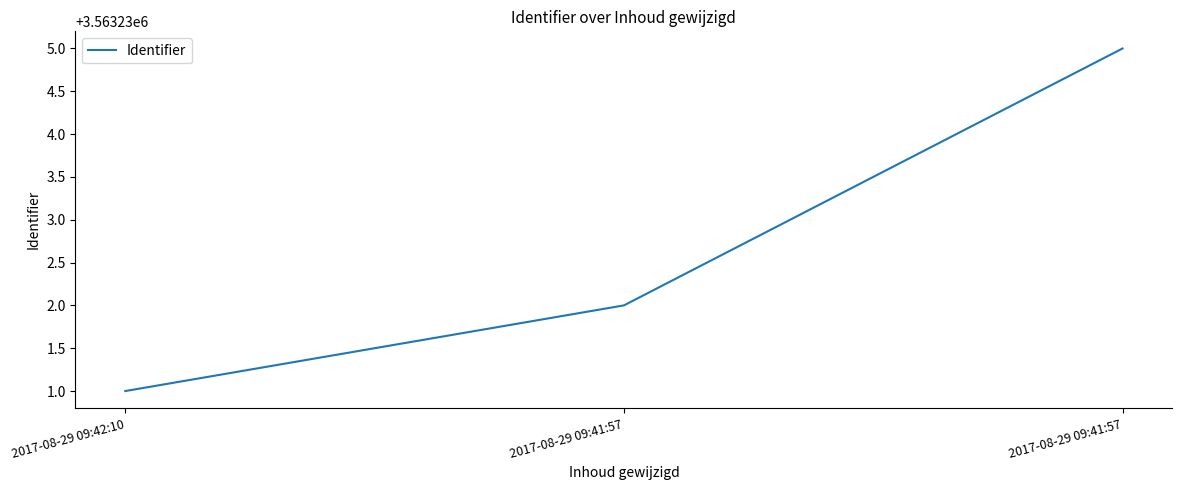

List the labels in order of value, smallest first.

2017-08-29 09:42:10, 2017-08-29 09:41:57, 2017-08-29 09:41:57